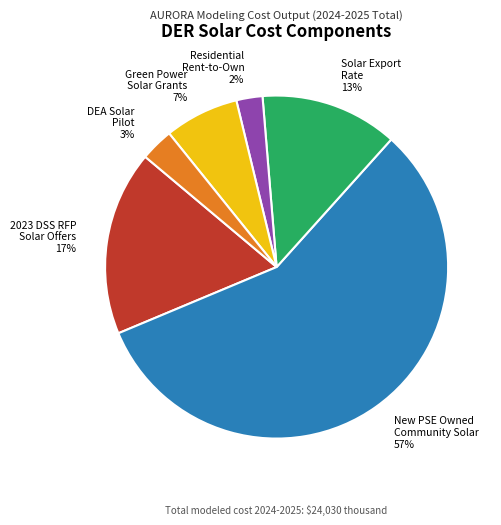

Is there any slice that represents more than half of the pie?

Yes